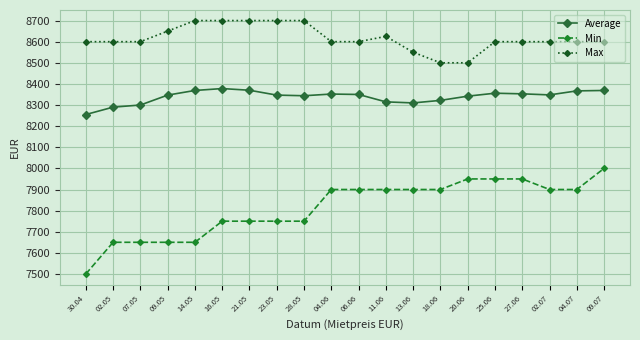

How many series are shown in this chart?

3